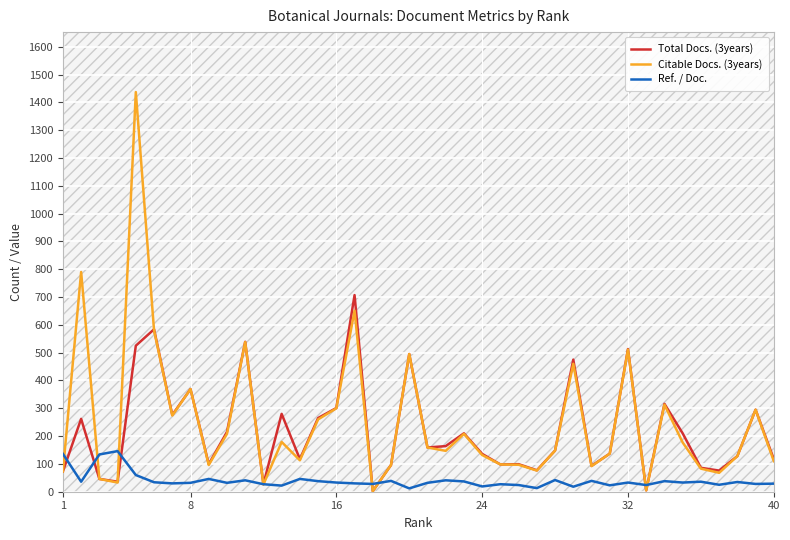

Which series has the widest spread of values?

Citable Docs. (3years)